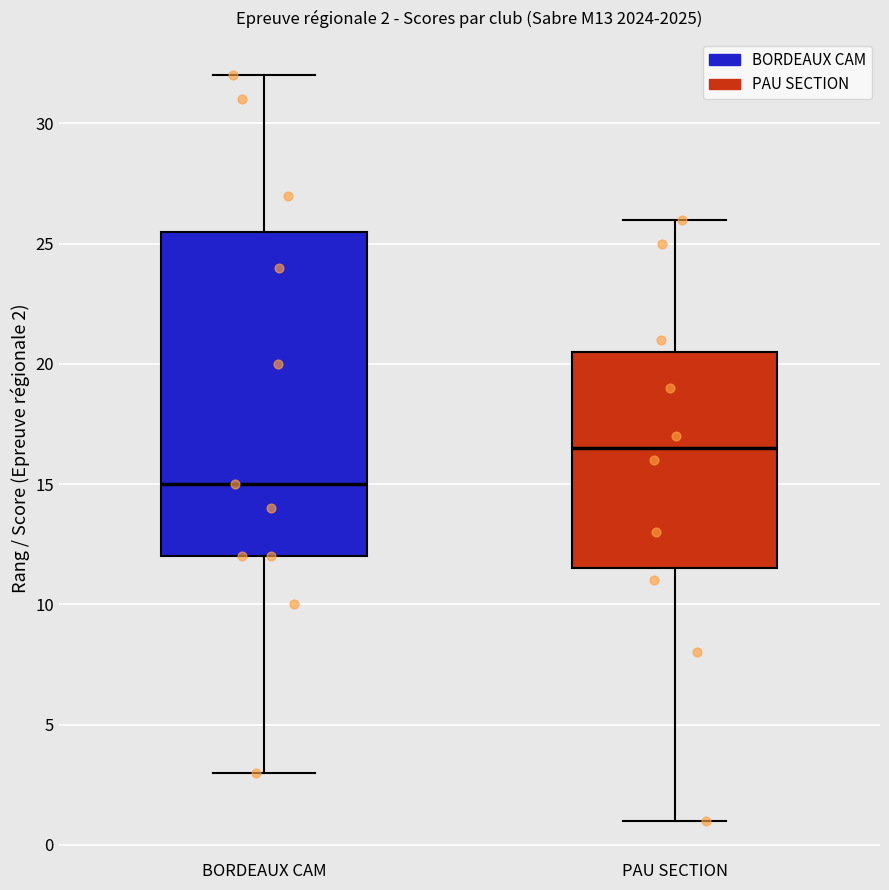

Which box's median line is the lowest?

BORDEAUX CAM